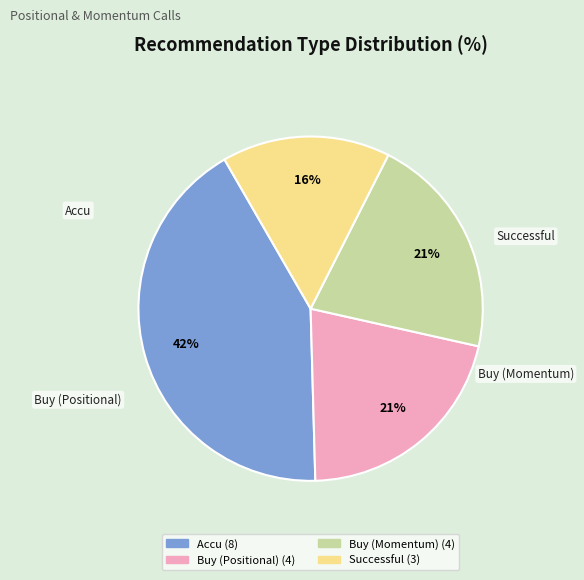

How many segments does this pie chart have?

4